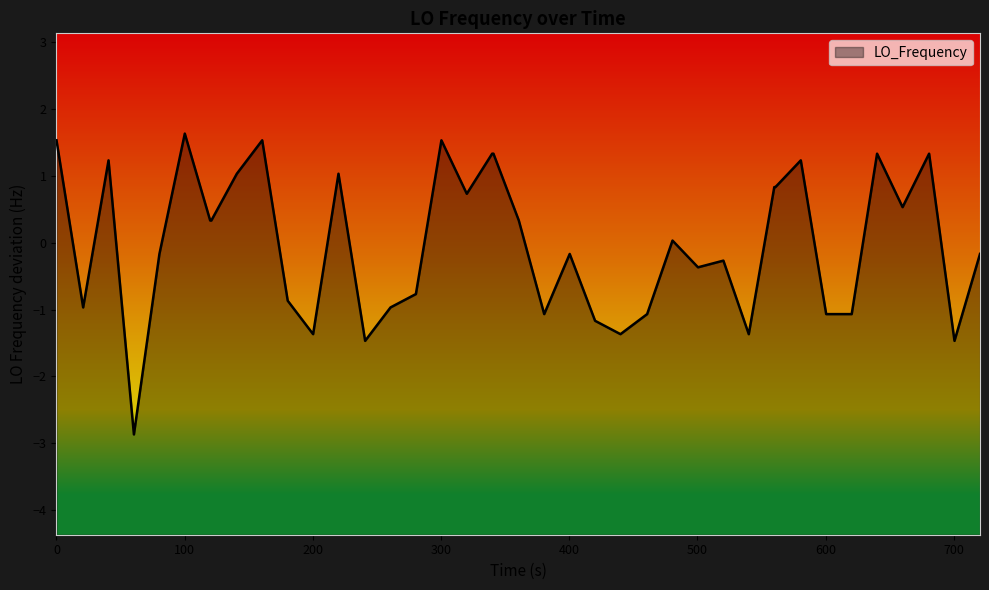

What is the minimum value shown in the chart?

-2.9